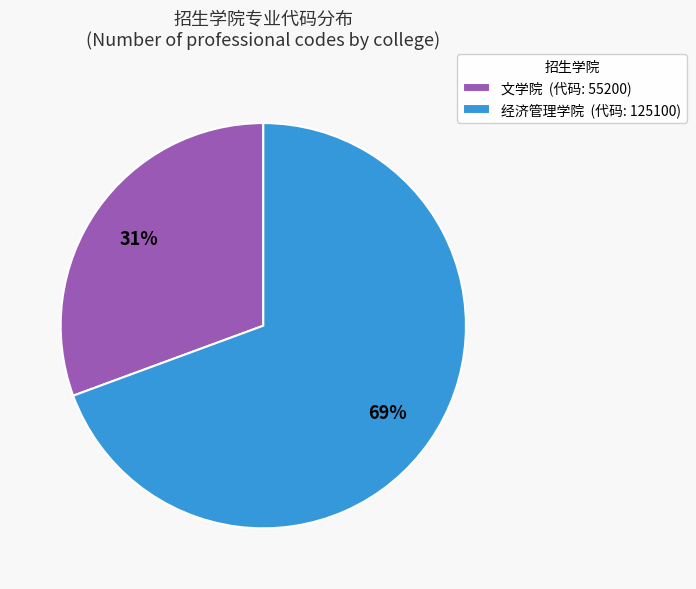

Is it true that 文学院 is 31% of the pie?

True